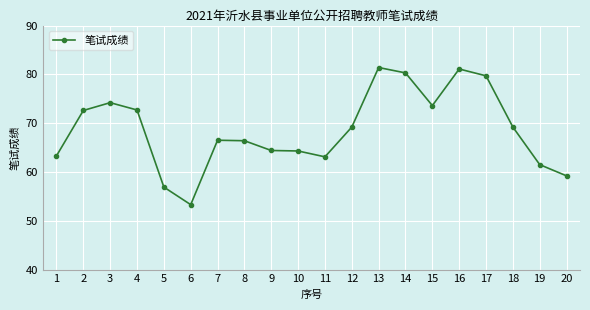

True or false: there are more than 0 points higher than both neighbors.

True